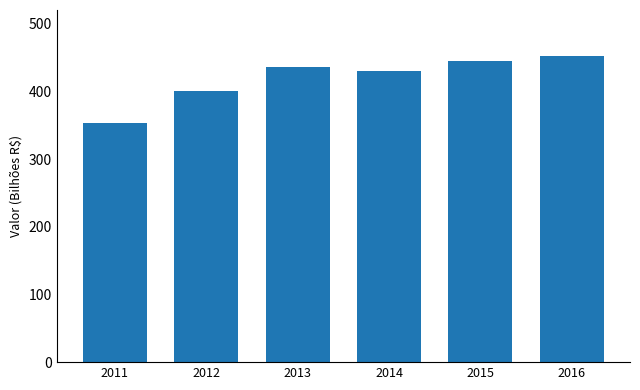

What is the average value?

419.7